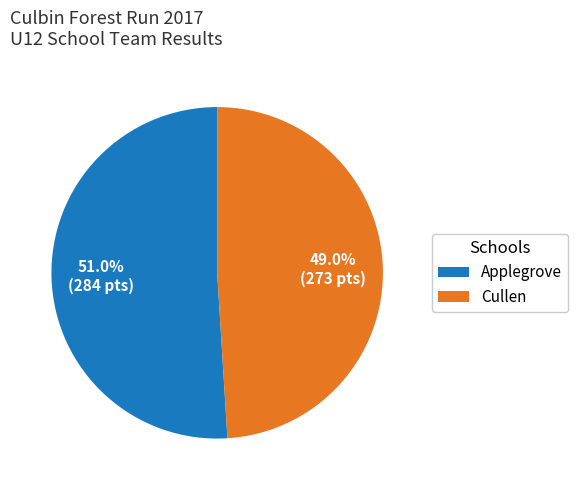

Rank the categories by value from lowest to highest.

Cullen, Applegrove